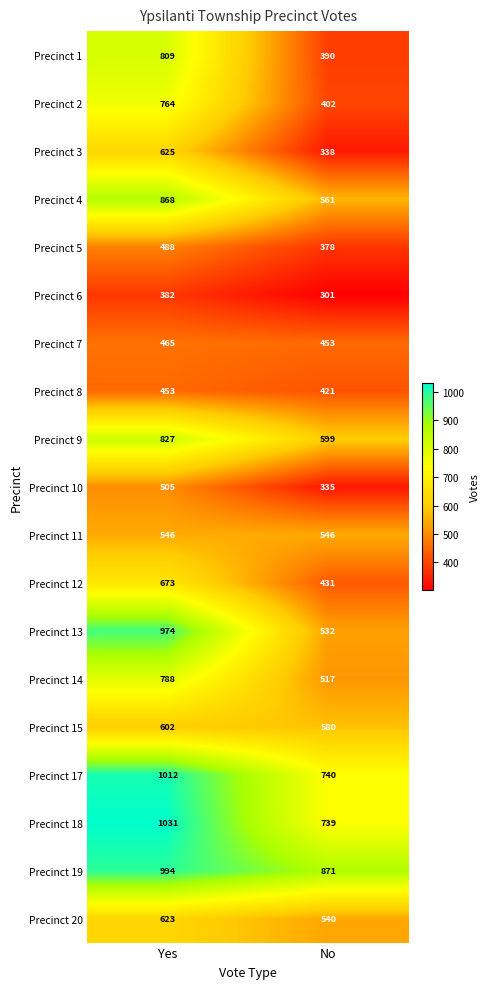

What is the sum of all Precinct 13 values?

1506